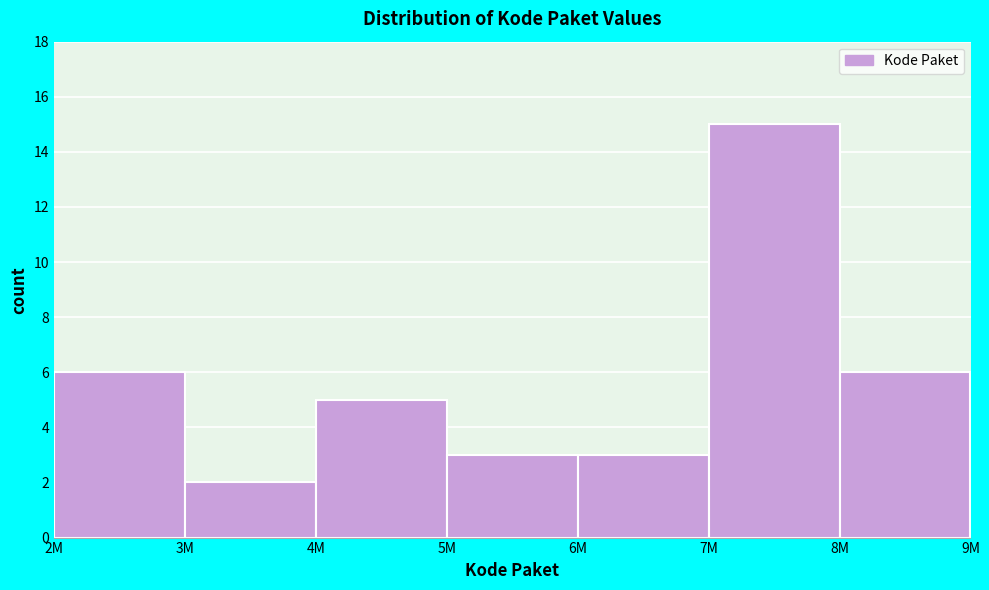

Reading left to right, what are all the values shown in this chart?

2M=6	3M=2	4M=5	5M=3	6M=3	7M=15	8M=6